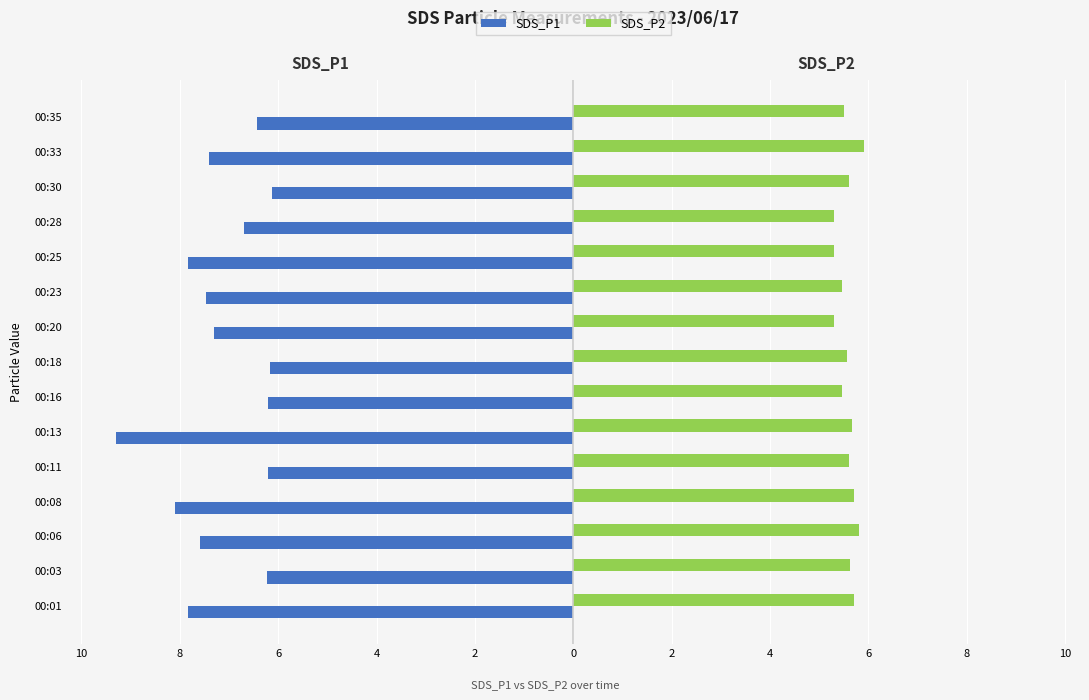

What are all the series names shown in the legend?

SDS_P1, SDS_P2